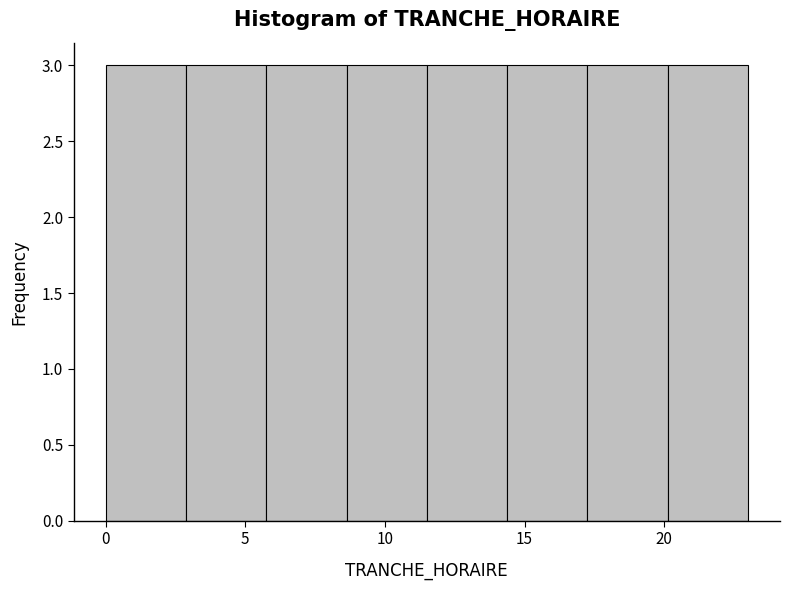

Reading left to right, transcribe this chart: for each bar, give the range it covers on the x-axis and its height. Neither the bar edges nor the heights are printed on the chart, so give them approximately, as read against the axes.

0.0 to 3.0: 3
3.0 to 6.0: 3
6.0 to 8.5: 3
8.5 to 11.5: 3
11.5 to 14.5: 3
14.5 to 17.5: 3
17.5 to 20.0: 3
20.0 to 23.0: 3